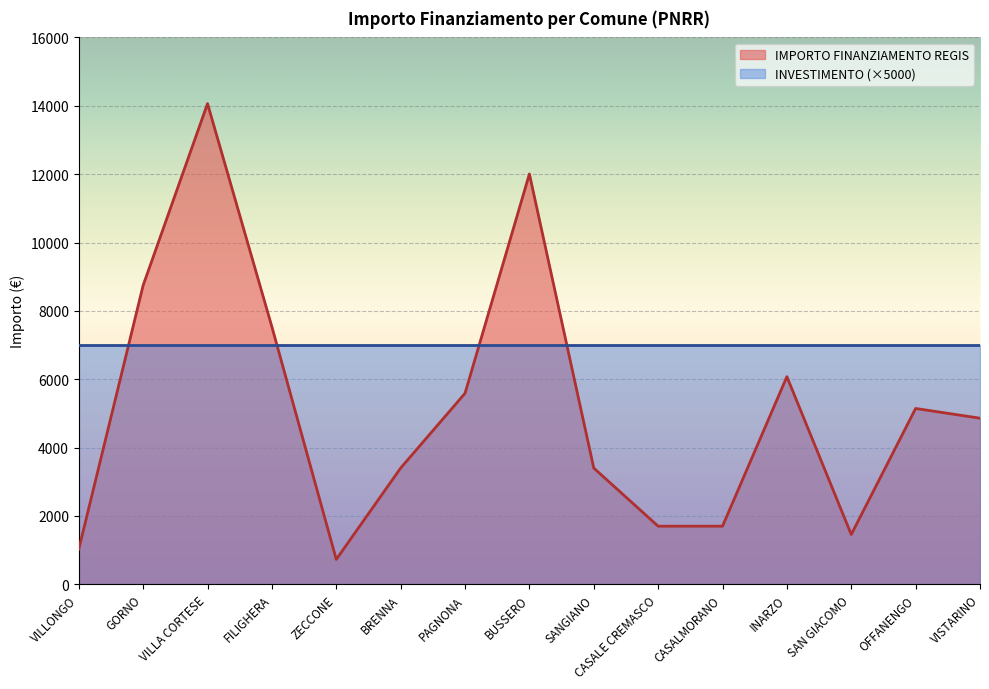

Between SAN GIACOMO and OFFANENGO, which is larger?

OFFANENGO